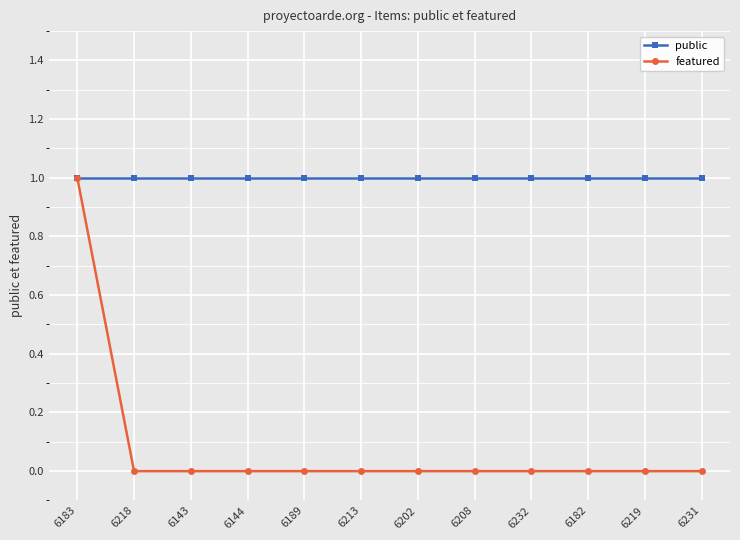

At which category is the sum across all series the highest?

6183